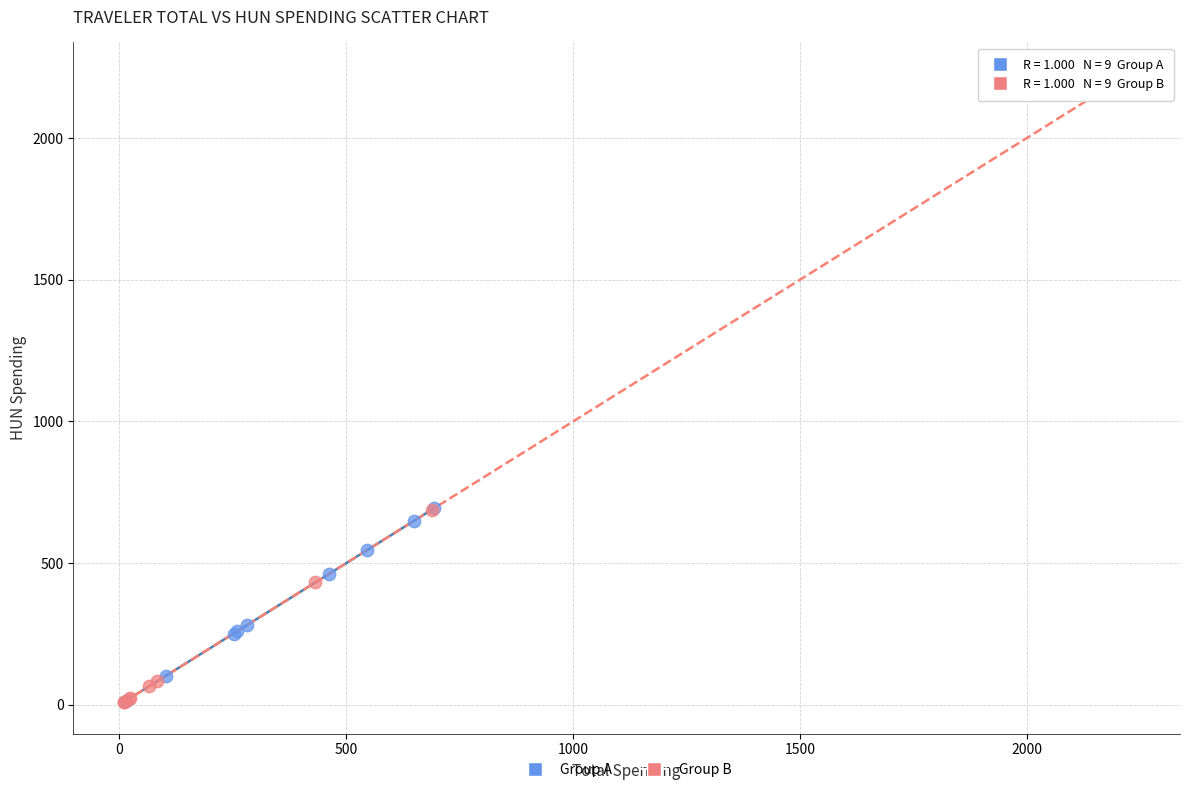

What are all the series names shown in the legend?

Group A, Group B